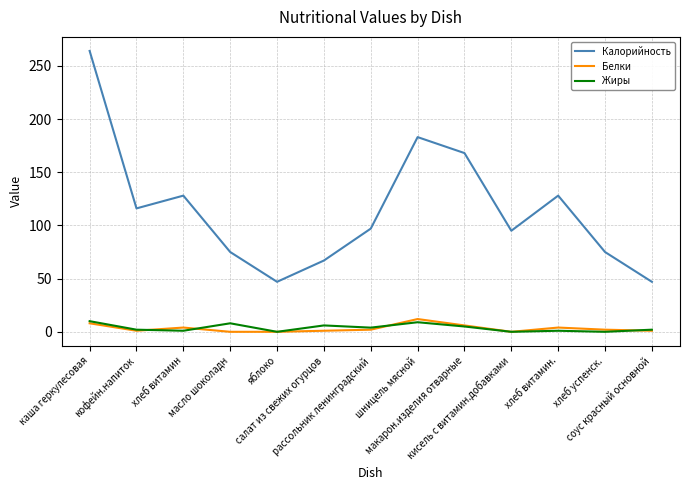

What is the maximum value for Жиры?

10.0